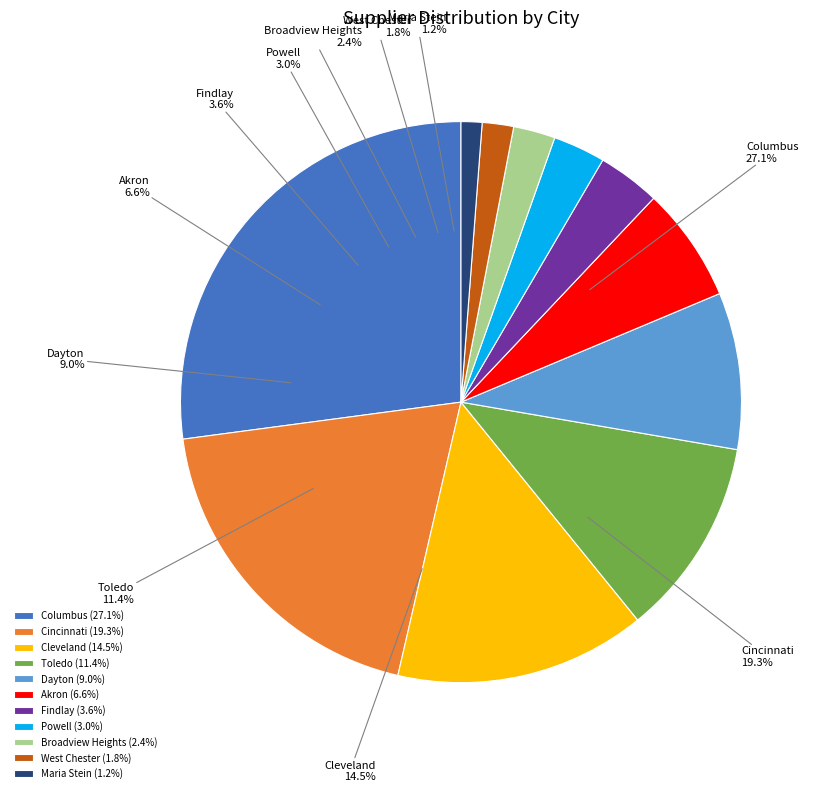

Which has a higher value, Dayton or Toledo?

Toledo